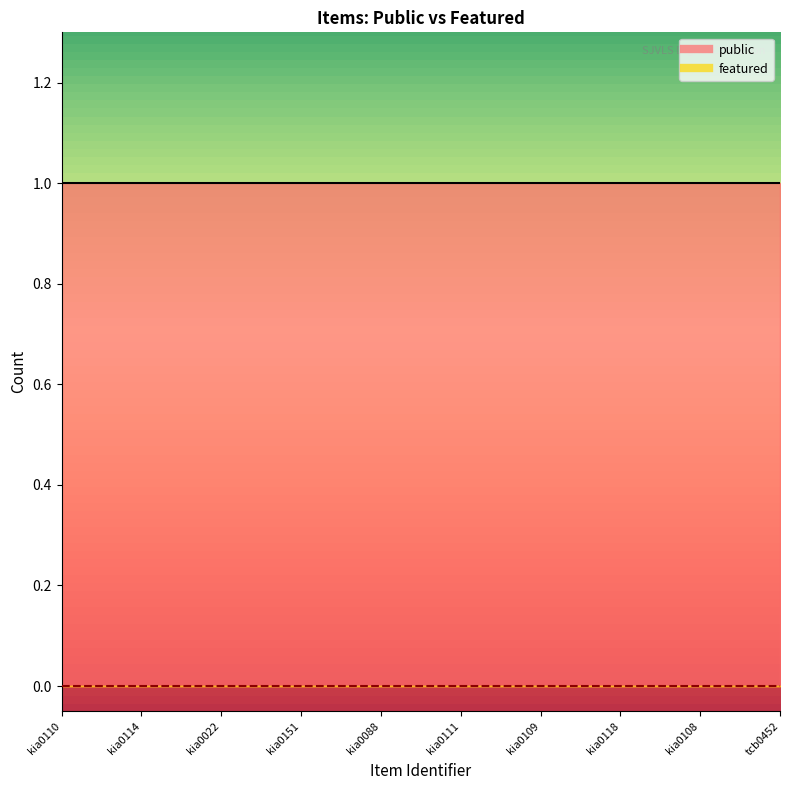

The value of featured at kia0022 is 0. True or false?

True